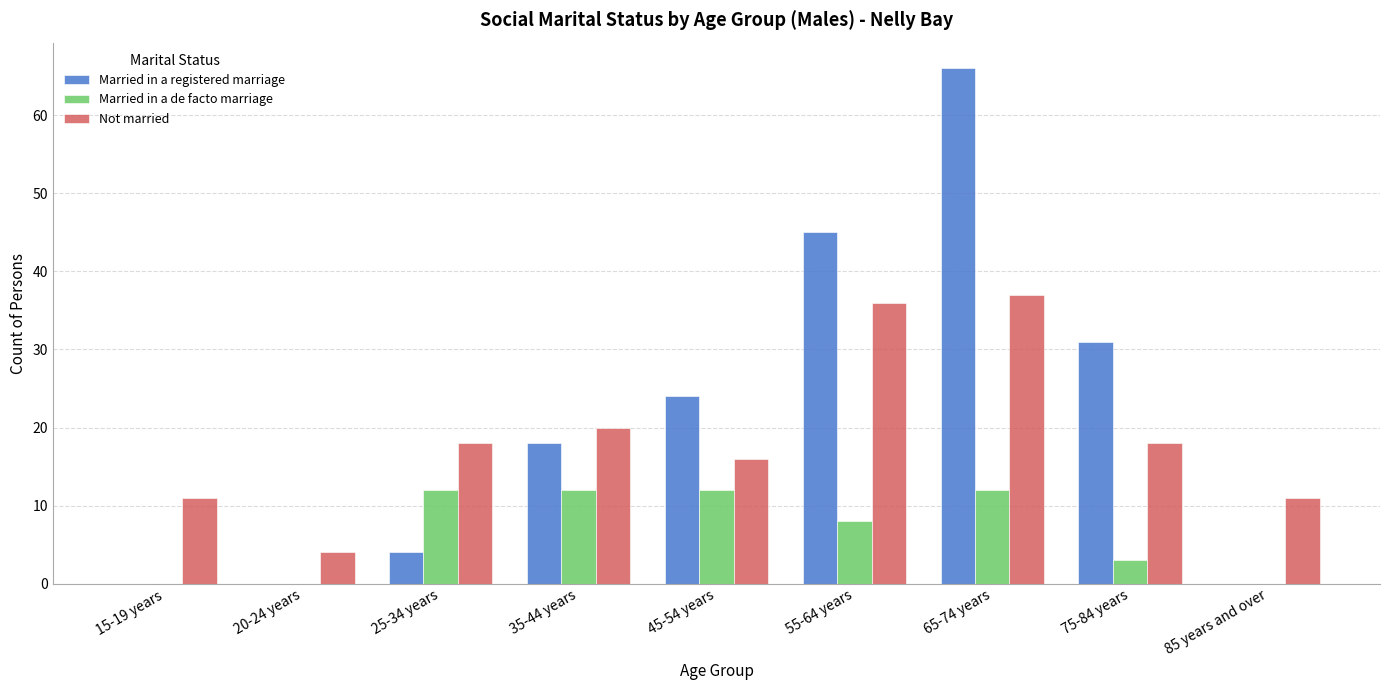

Is the value of Married in a de facto marriage at 20-24 years greater than the value of Married in a registered marriage at 75-84 years?

No